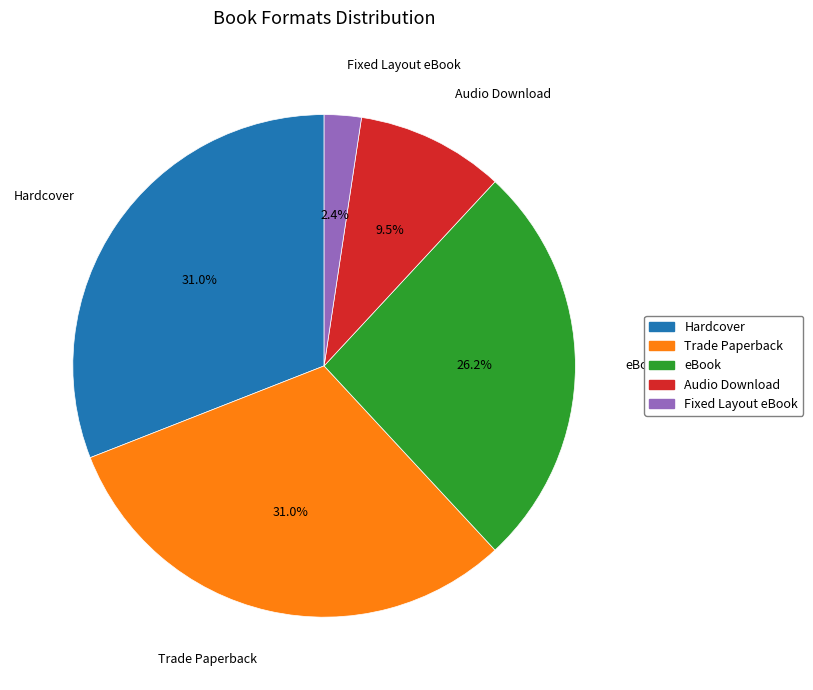

To the nearest percent, what is the average slice percentage?

20%